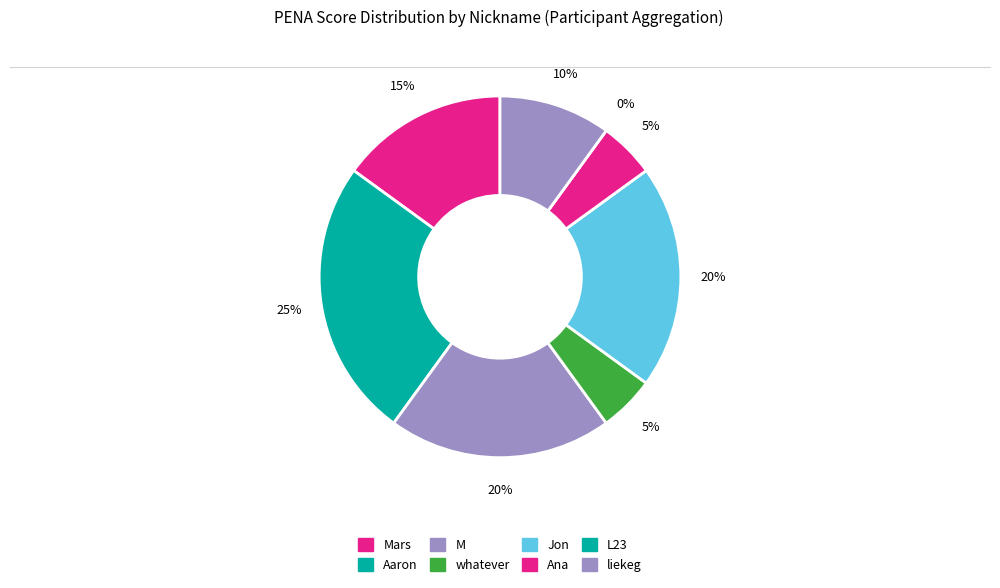

Which category has the smallest portion of the pie?

L23